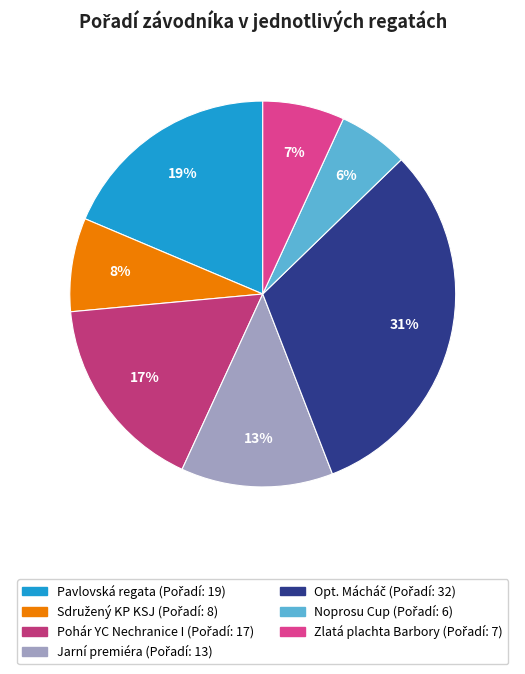

Count the number of slices in the pie.

7